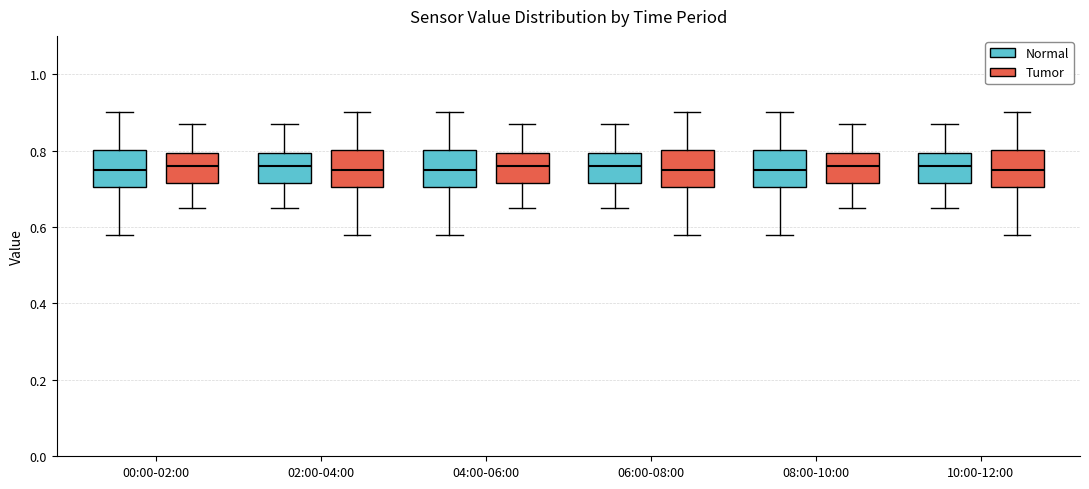

Reading left to right, transcribe this box plot: for each box, give where its median line is, the range the box spans, and where its two whiskers end, as read against the y-axis. The values are not printed on the chart, so give them approximately, as read against the axis.

00:00-02:00 (Normal): median 0.76, box 0.70 to 0.80, whiskers 0.58 to 0.90
00:00-02:00 (Tumor): median 0.76, box 0.72 to 0.80, whiskers 0.66 to 0.88
02:00-04:00 (Normal): median 0.76, box 0.72 to 0.80, whiskers 0.66 to 0.88
02:00-04:00 (Tumor): median 0.76, box 0.70 to 0.80, whiskers 0.58 to 0.90
04:00-06:00 (Normal): median 0.76, box 0.70 to 0.80, whiskers 0.58 to 0.90
04:00-06:00 (Tumor): median 0.76, box 0.72 to 0.80, whiskers 0.66 to 0.88
06:00-08:00 (Normal): median 0.76, box 0.72 to 0.80, whiskers 0.66 to 0.88
06:00-08:00 (Tumor): median 0.76, box 0.70 to 0.80, whiskers 0.58 to 0.90
08:00-10:00 (Normal): median 0.76, box 0.70 to 0.80, whiskers 0.58 to 0.90
08:00-10:00 (Tumor): median 0.76, box 0.72 to 0.80, whiskers 0.66 to 0.88
10:00-12:00 (Normal): median 0.76, box 0.72 to 0.80, whiskers 0.66 to 0.88
10:00-12:00 (Tumor): median 0.76, box 0.70 to 0.80, whiskers 0.58 to 0.90